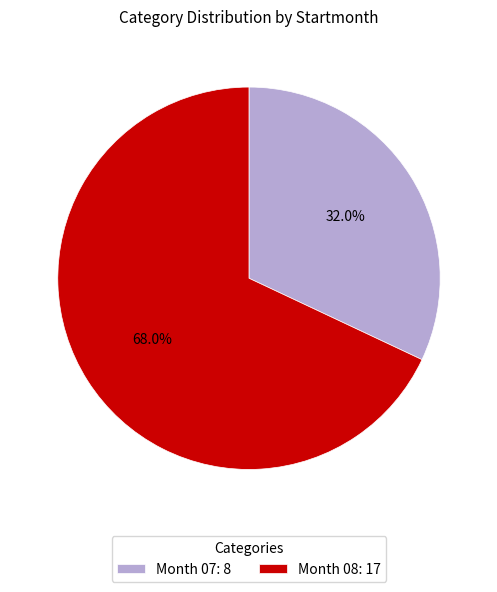

Which category has the smallest portion of the pie?

Month 07: 8